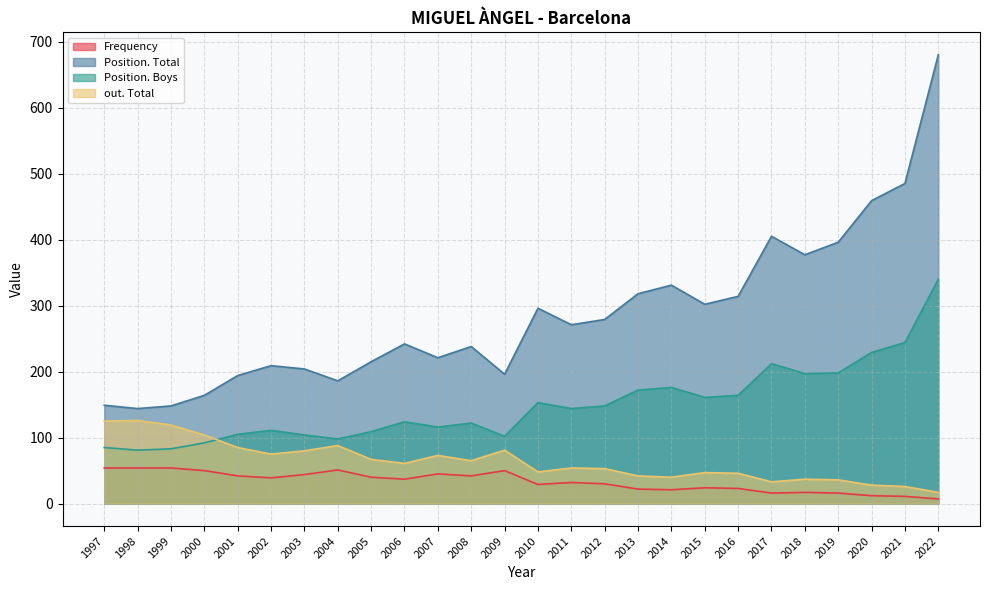

What is the sum of the Position. Total values at 1997 and 2001?

343